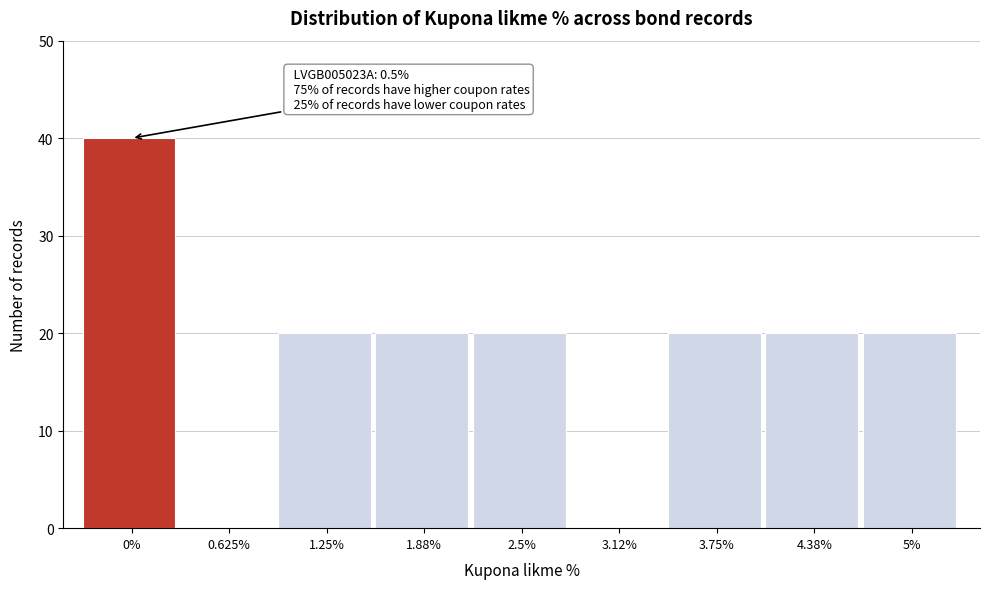

Reading left to right, transcribe all the data shown in this chart.

0%=40	0.625%=0	1.25%=20	1.88%=20	2.5%=20	3.12%=0	3.75%=20	4.38%=20	5%=20